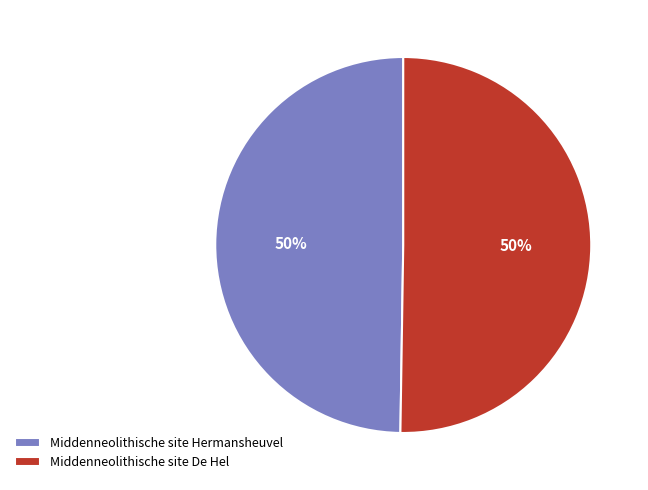

Approximately how many times larger is the value at Middenneolithische site De Hel compared to Middenneolithische site Hermansheuvel?

1.0